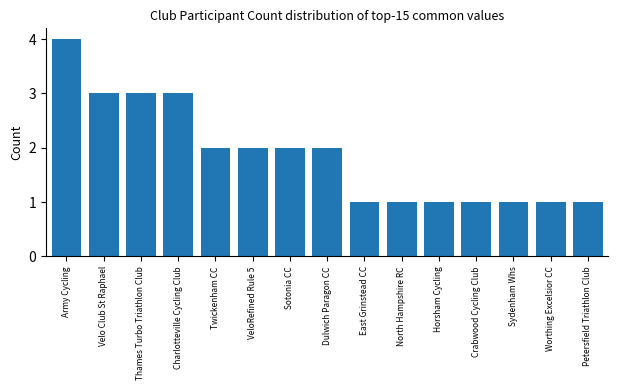

What is the greatest value displayed?

4